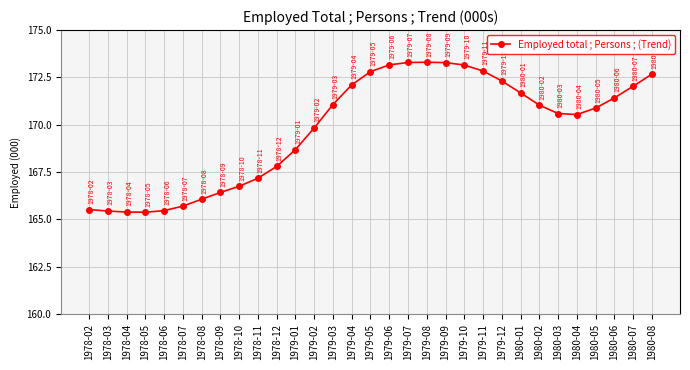

Read the value at 1979-11.

172.8